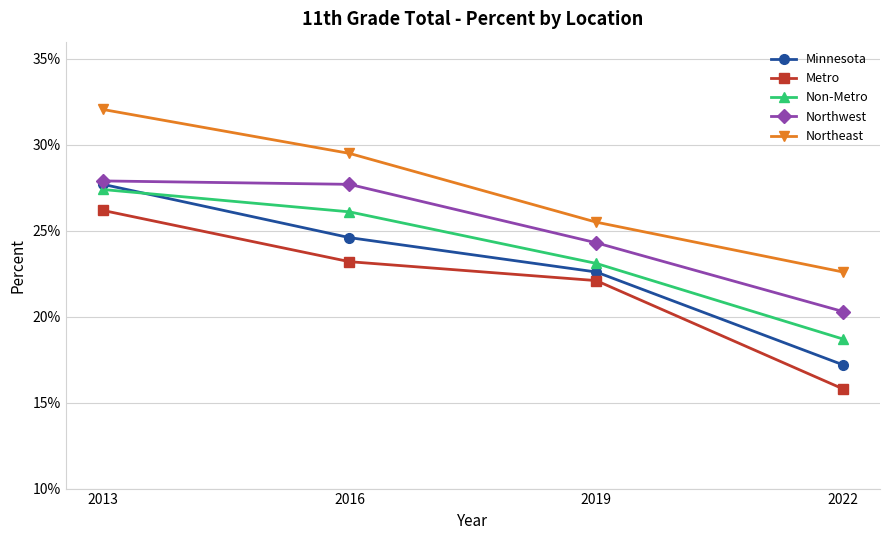

True or false: Metro has more than 2 interior local peaks.

False